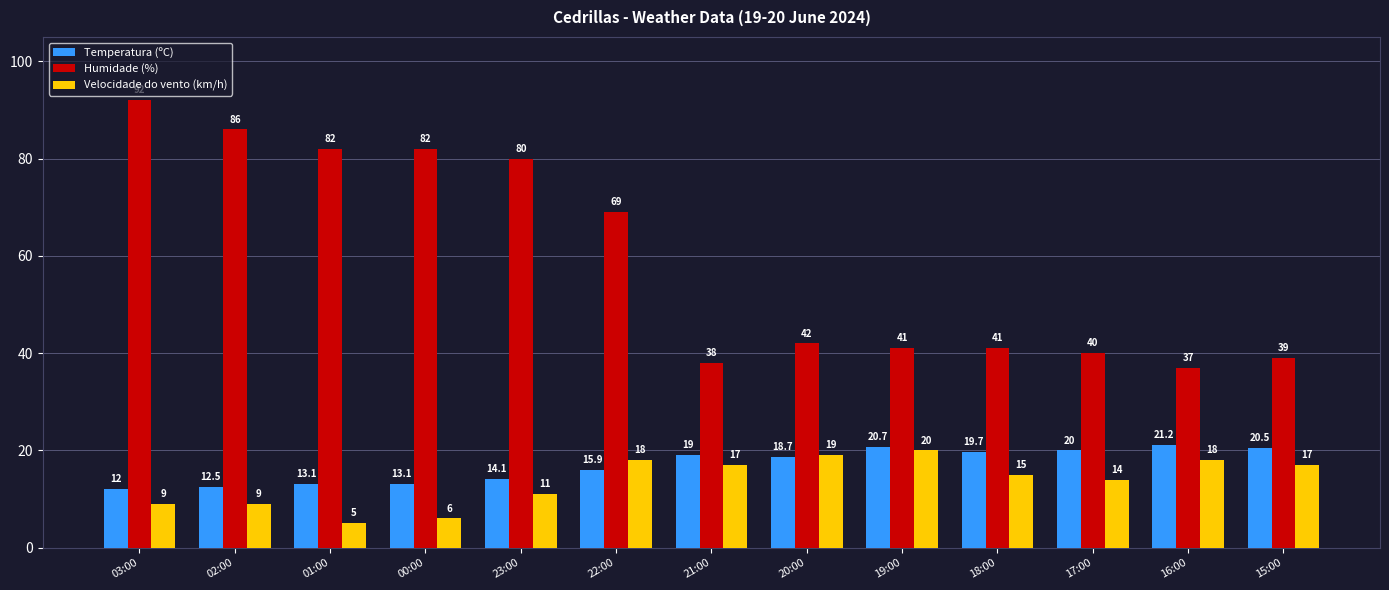

Where does the Humidade (%) series first go above 42?

03:00